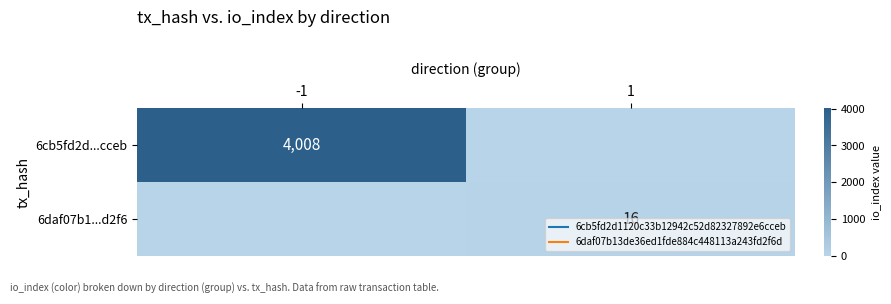

Which series changed the most between -1 and 1?

6cb5fd2d...cceb